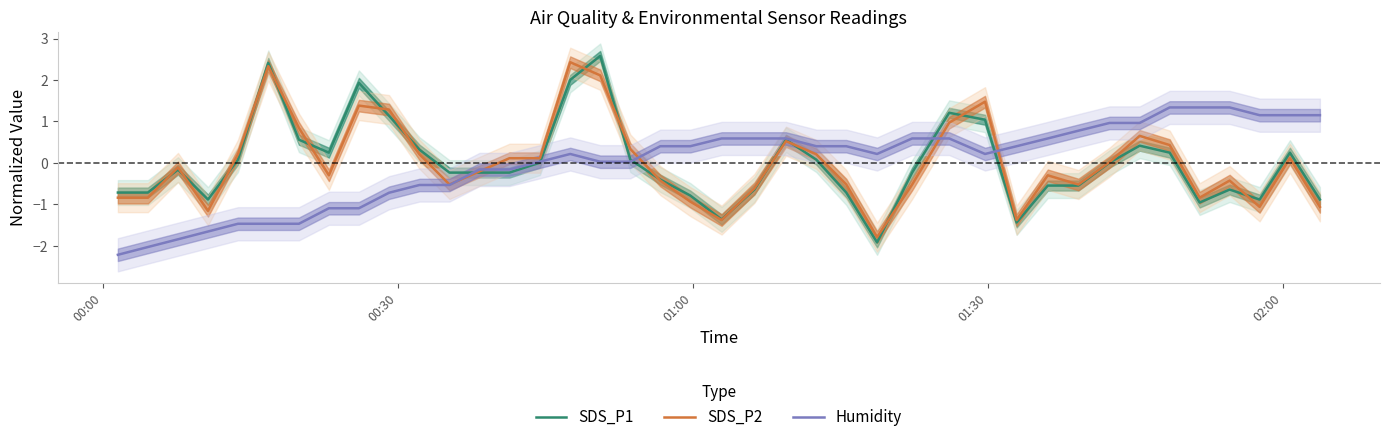

What is the difference between the maximum and minimum values in the SDS_P2 series?

4.2